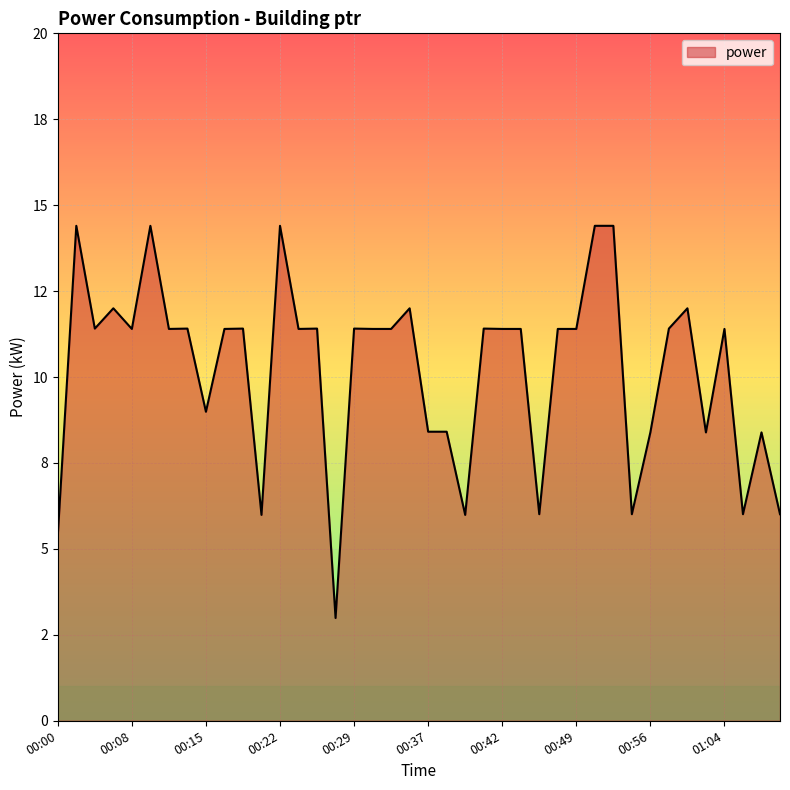

List the labels in order of value, largest first.

00:02, 00:10, 00:22, 00:51, 00:53, 00:06, 00:35, 01:00, 00:04, 00:14, 00:19, 00:26, 00:29, 00:40, 00:58, 00:08, 00:12, 00:17, 00:24, 00:31, 00:33, 00:42, 00:44, 00:47, 00:49, 01:04, 00:15, 00:37, 00:38, 00:56, 01:02, 01:07, 00:45, 00:54, 01:05, 01:08, 00:20, 00:39, 00:00, 00:27